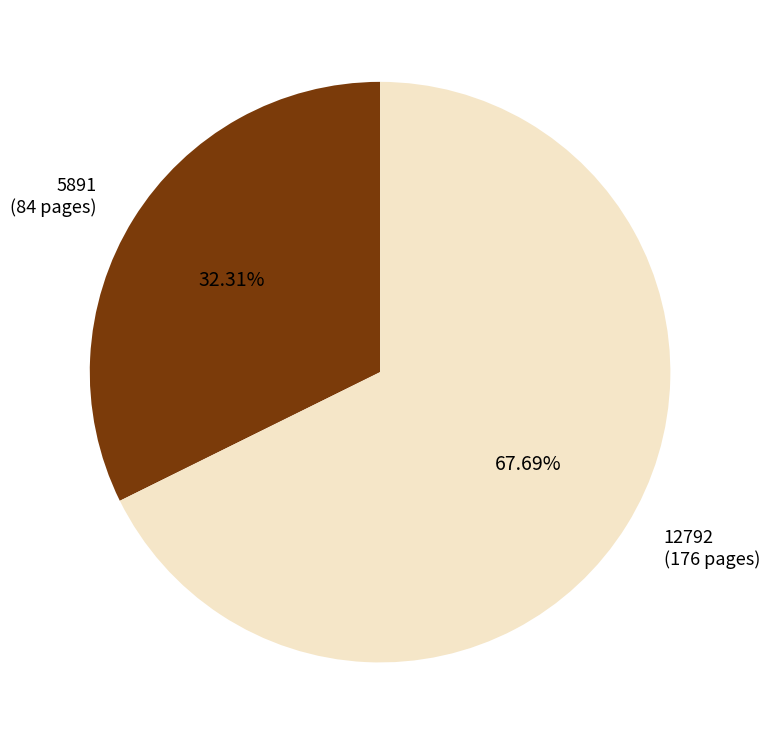

Approximately how many times larger is the value at 12792 compared to 5891?

2.1